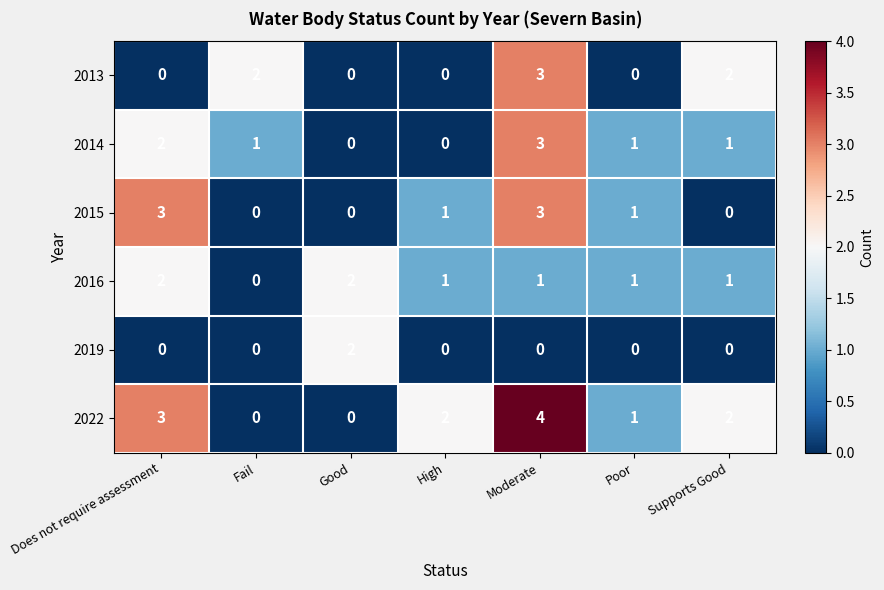

Count the 2013 values in the range 0 to 2.

6